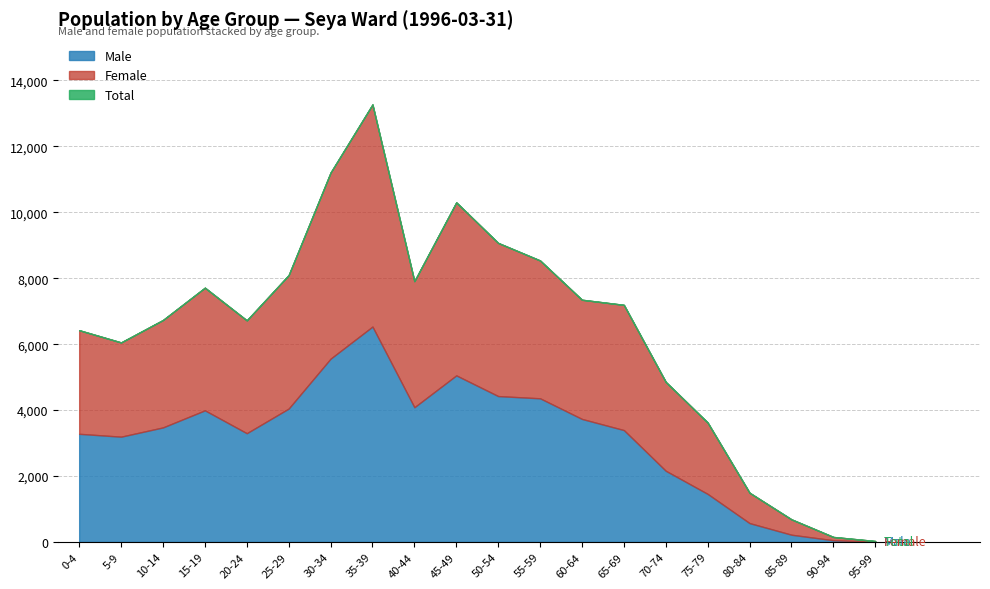

In Male, how many points are lower than both neighbors (excluding endpoints)?

3